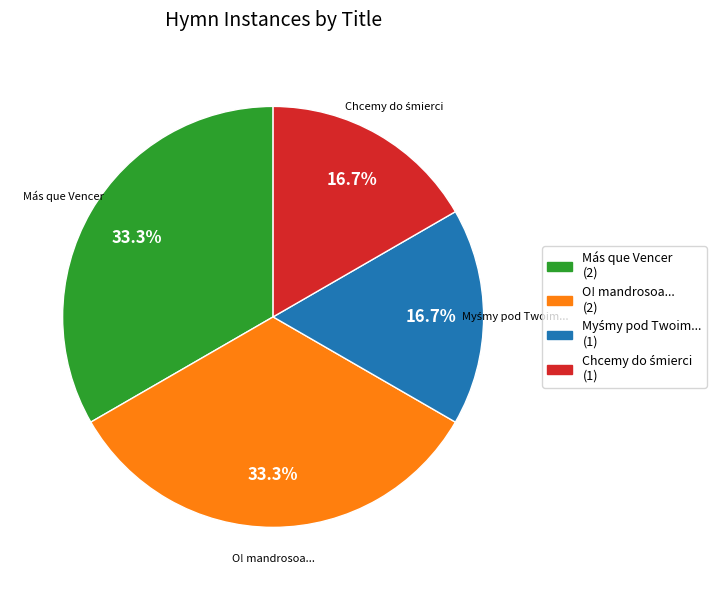

Approximately how many times larger is the value at Más que Vencer compared to O! mandrosoa...?

1.0